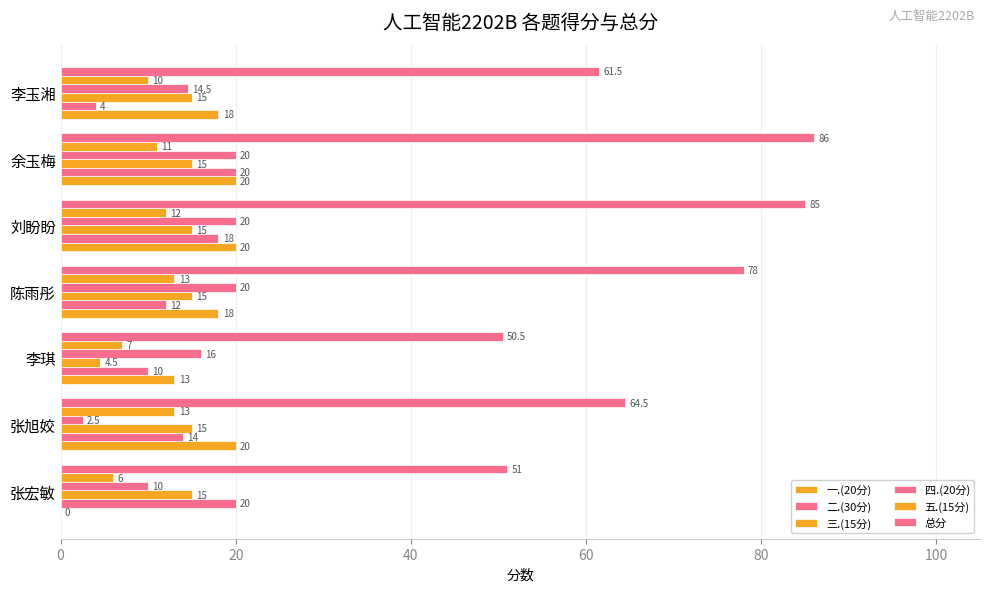

Which category has the highest value in the 一.(20分) series?

张旭姣